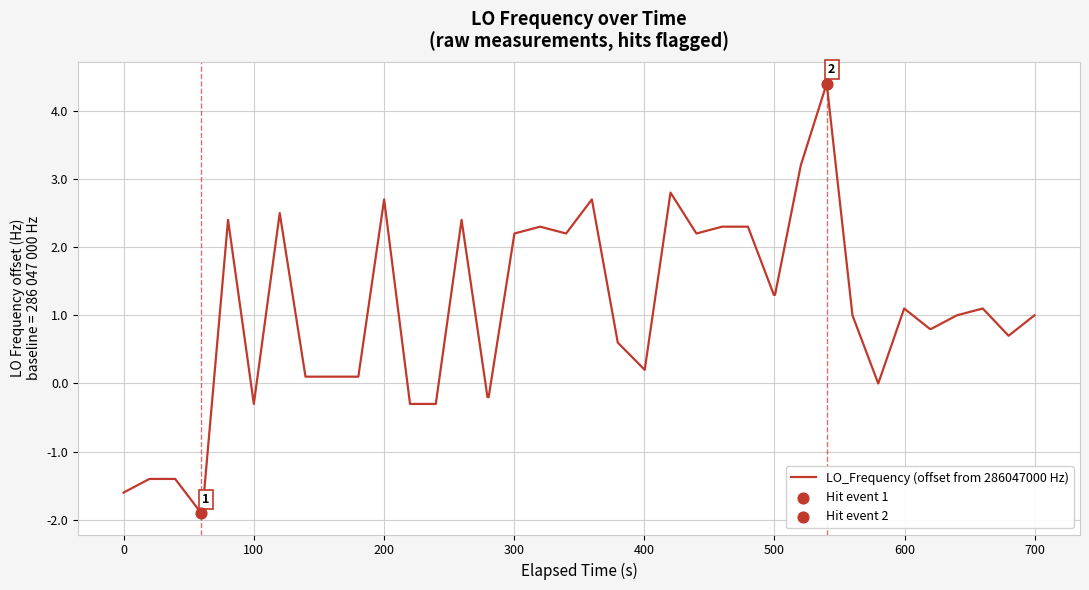

What is the minimum value shown in the chart?

-1.9